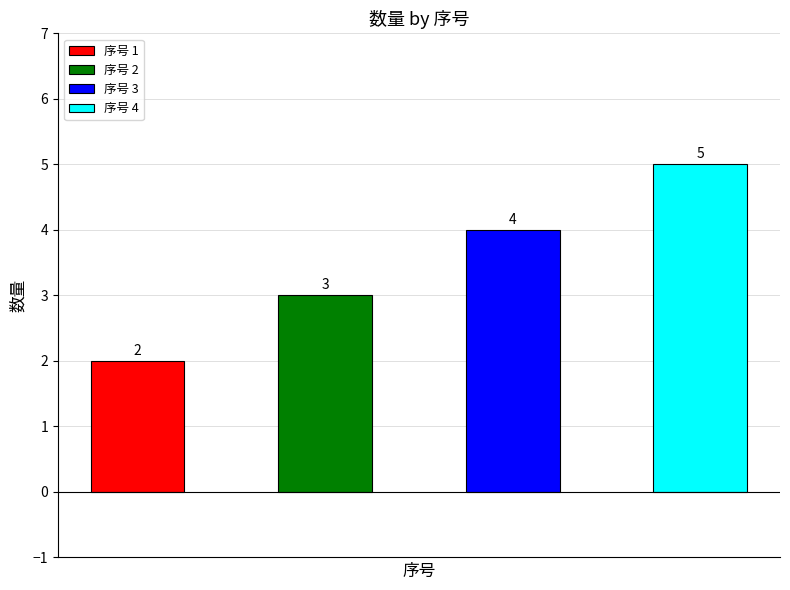

What is the difference between the second highest and minimum values?

2